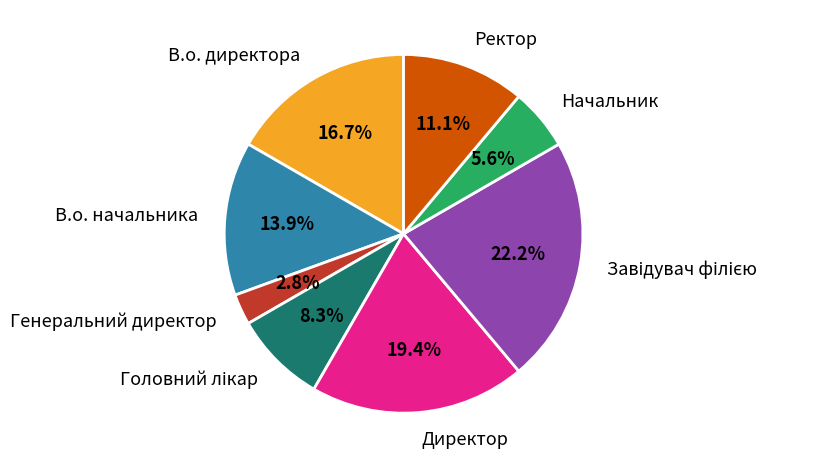

Which slice is the smallest?

Генеральний директор